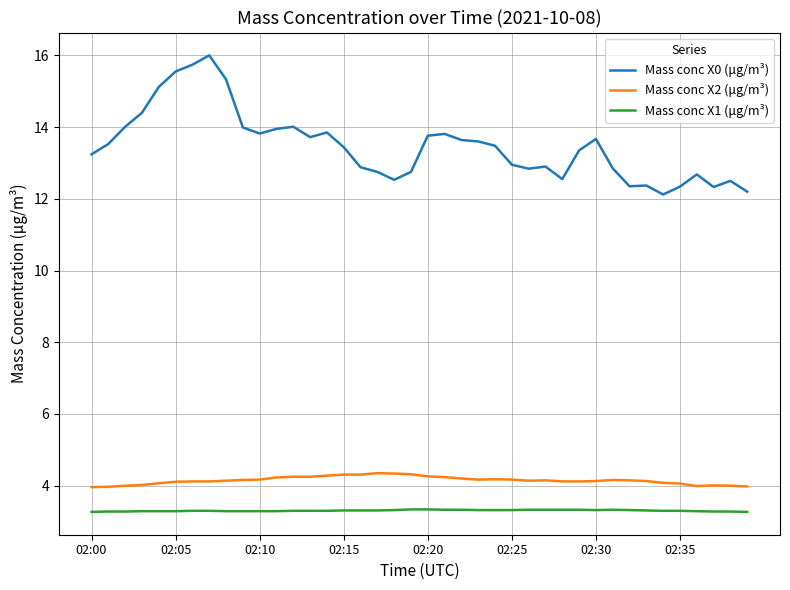

List the series in order of their peak value, lowest first.

Mass conc X1 (μg/m³), Mass conc X2 (μg/m³), Mass conc X0 (μg/m³)